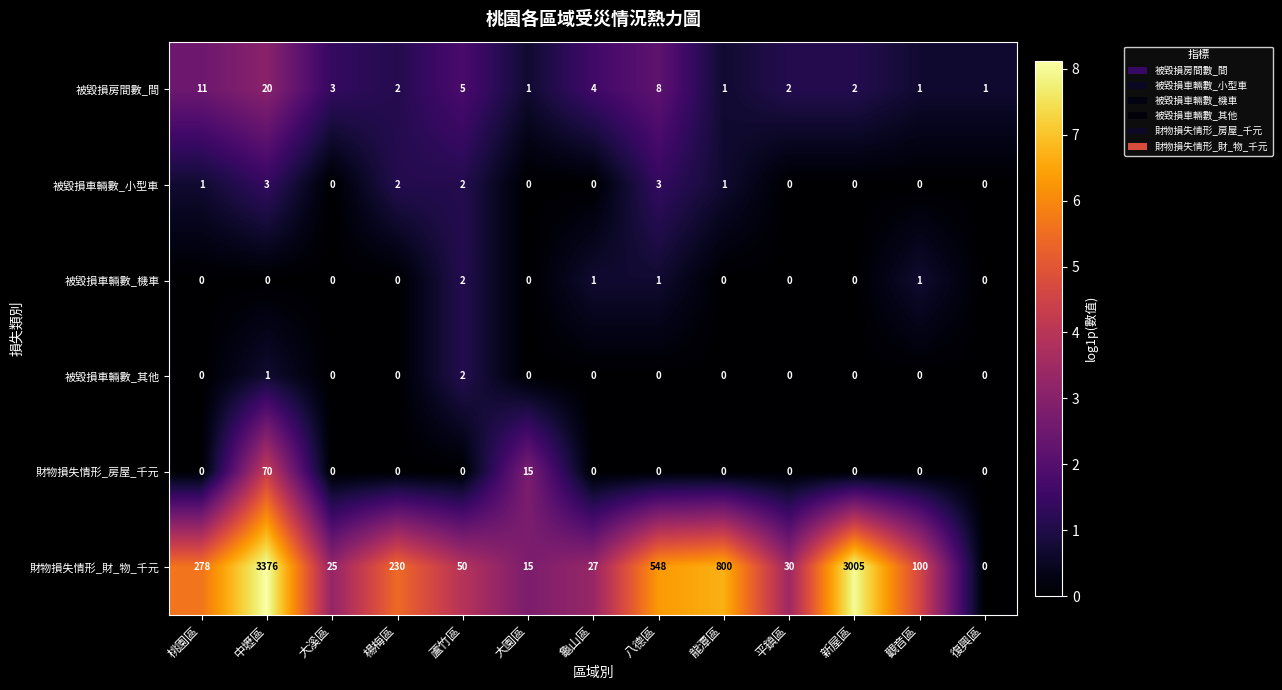

How many series are shown in this chart?

6